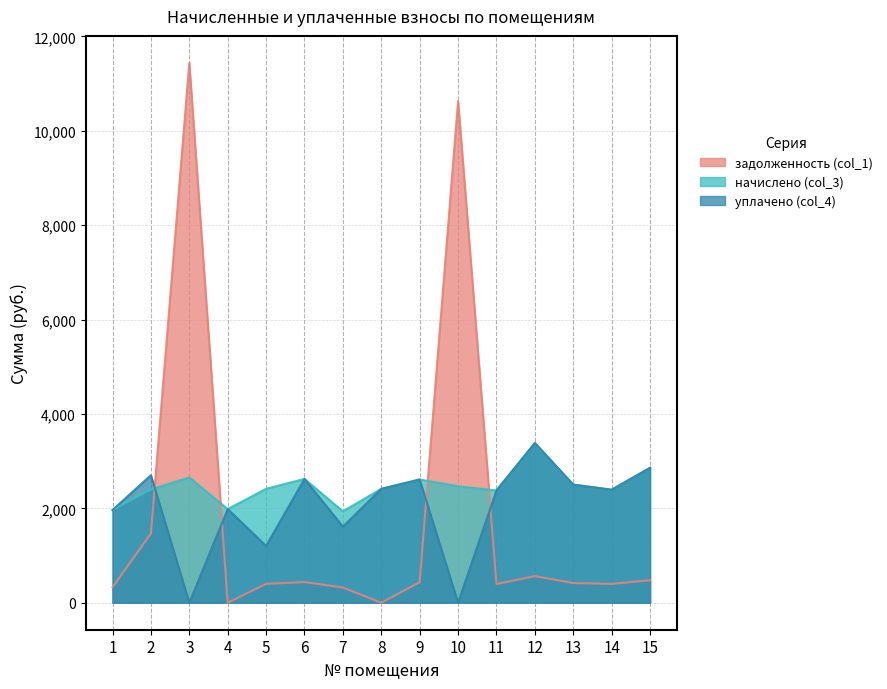

What is the difference between the maximum and minimum values in the начислено (col_3) series?

1446.9